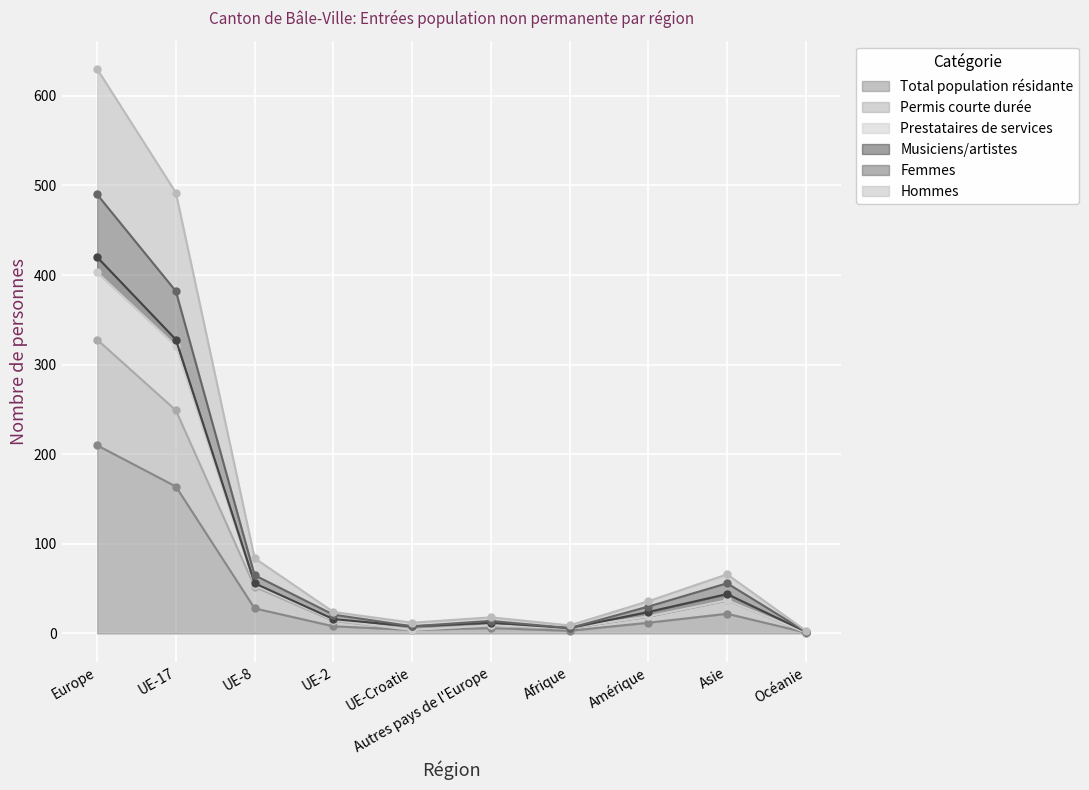

At which label does Total population résidante reach its peak?

Europe